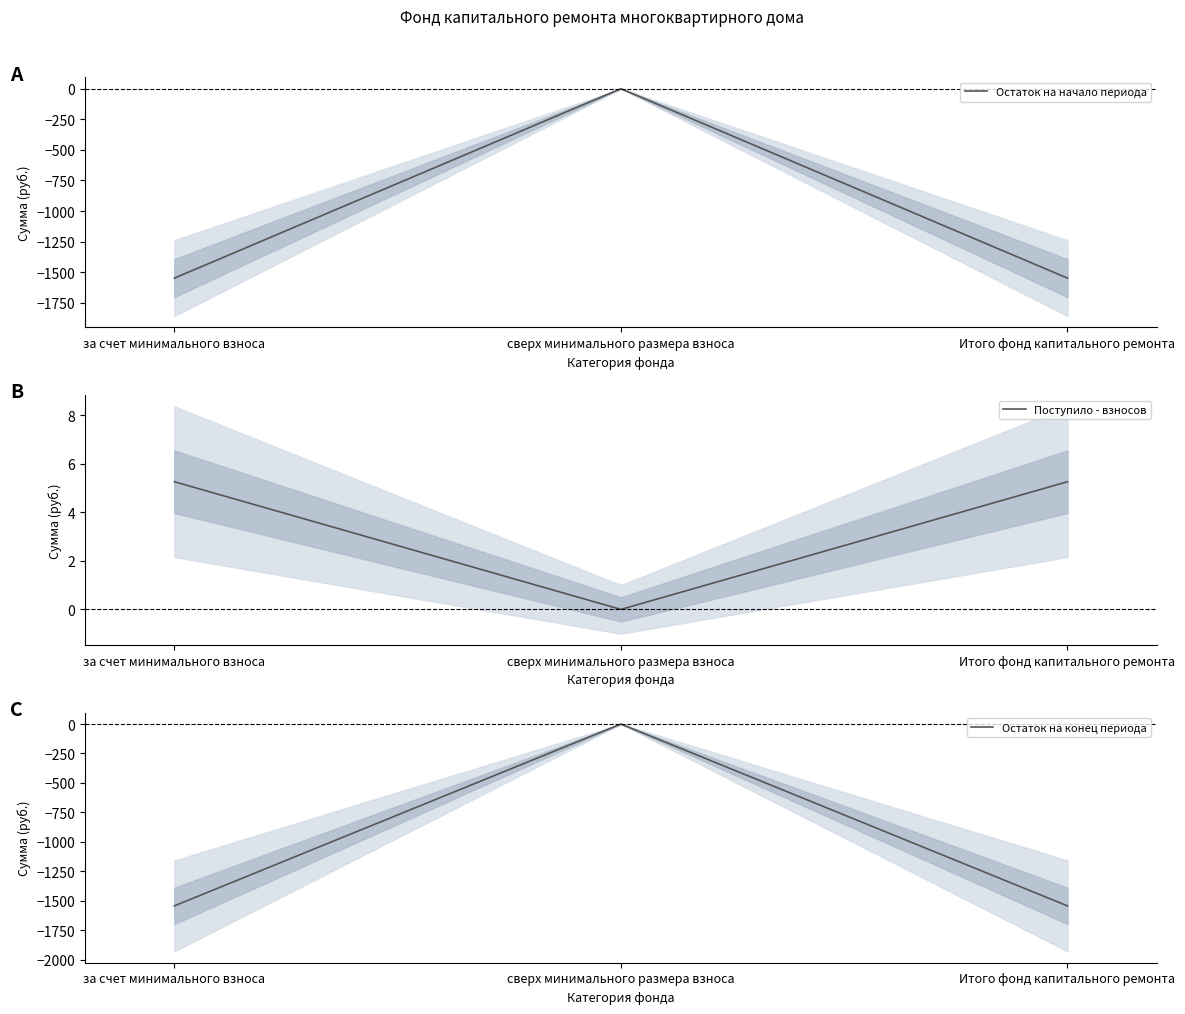

What is the label of the 3rd point from the left?

Итого фонд капитального ремонта